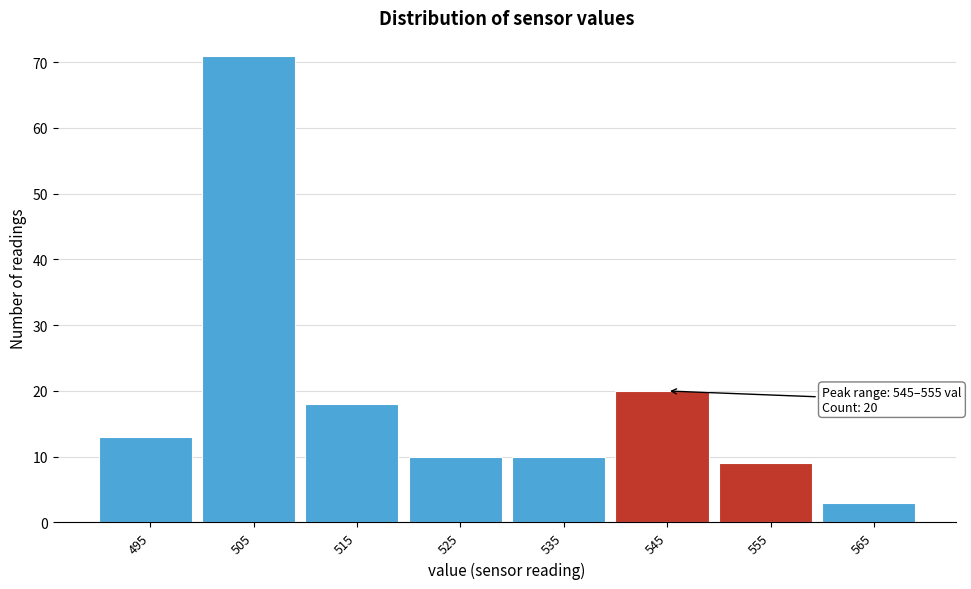

Reading left to right, what are all the values shown in this chart?

495=13	505=71	515=18	525=10	535=10	545=20	555=9	565=3